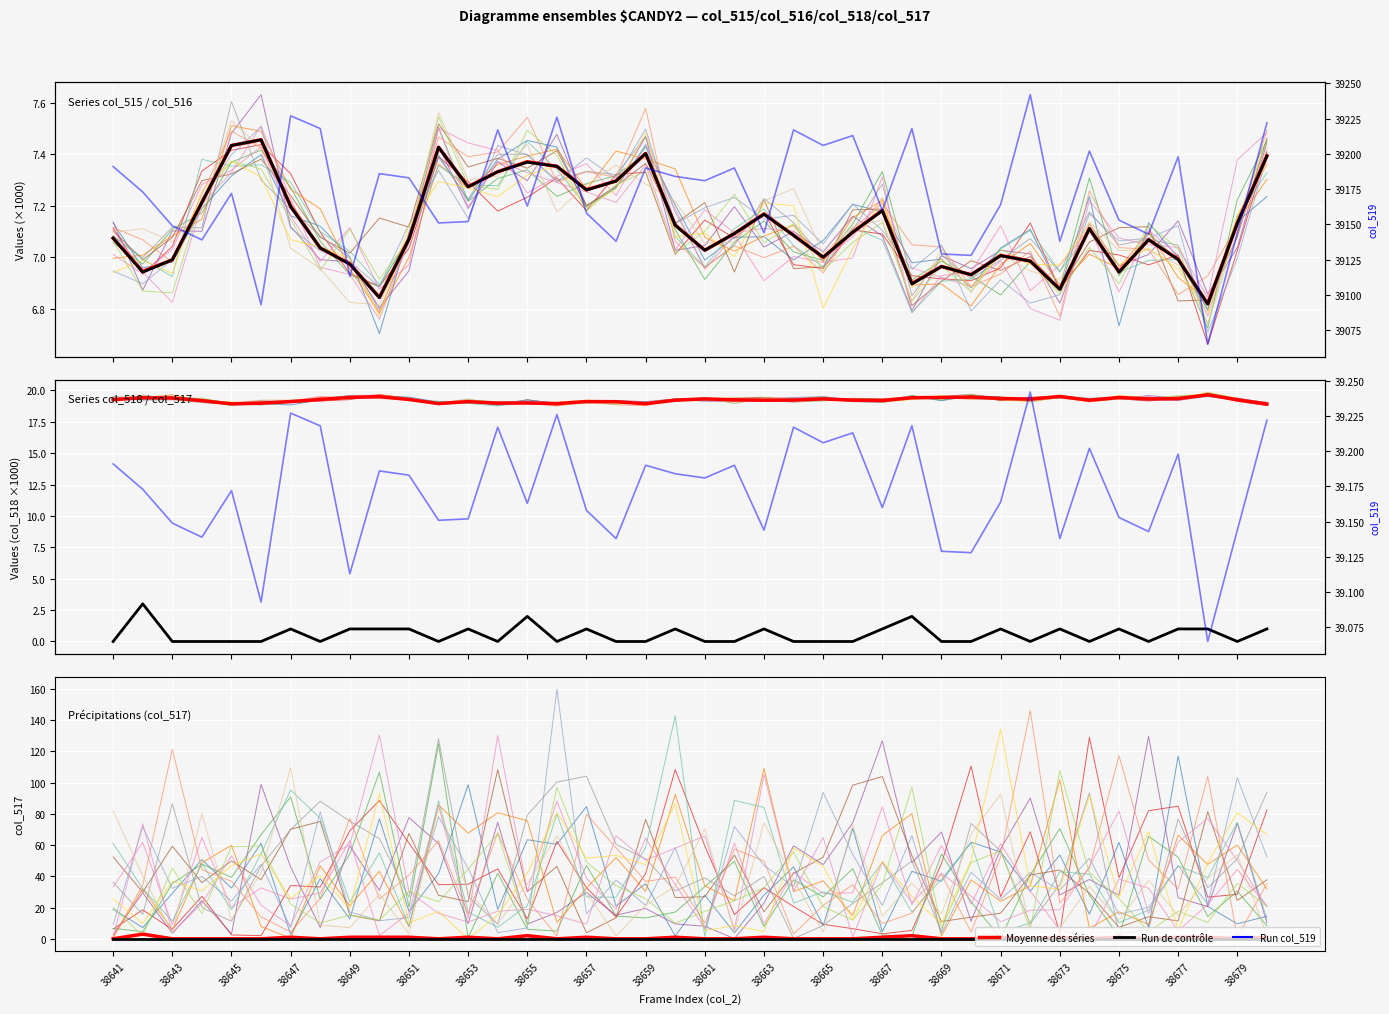

True or false: col_517 and col_519 cross at least once.

False